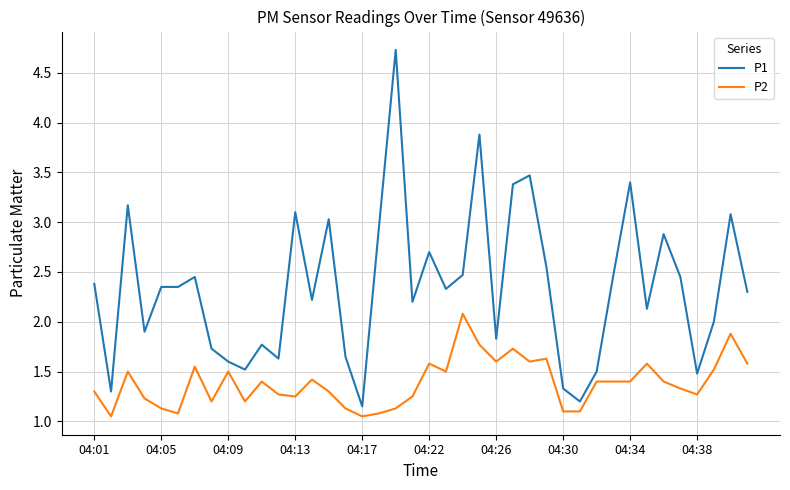

True or false: P2 and P1 cross at least once.

False